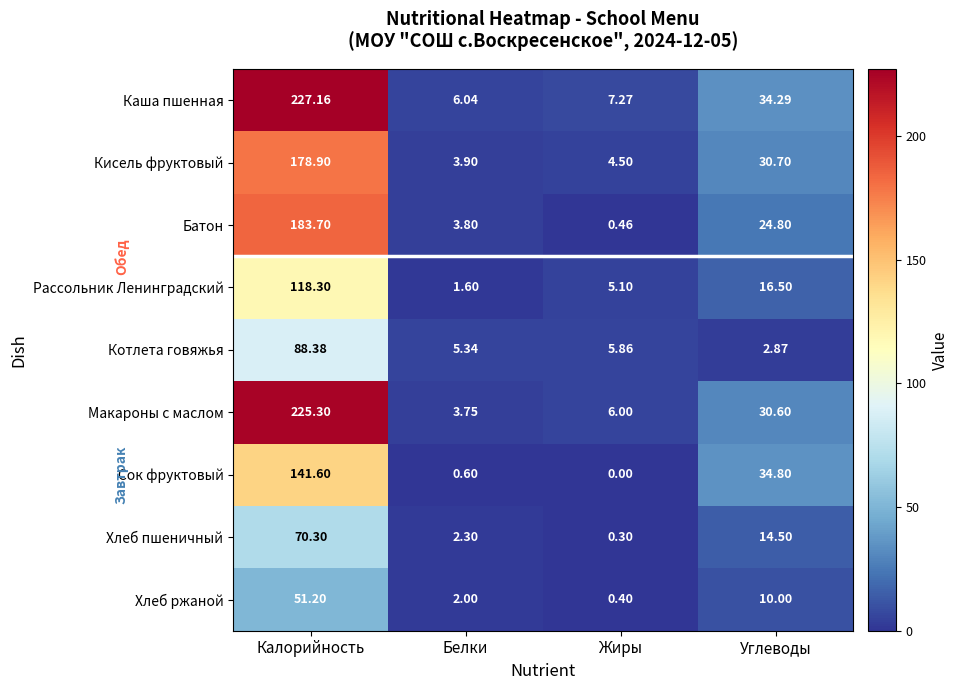

Count the number of categories in the chart.

4